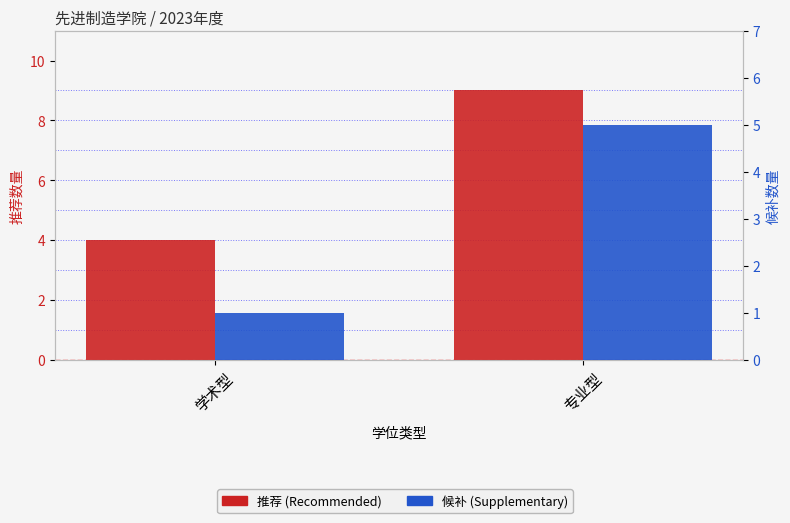

What is the sum of all 推荐 values?

13